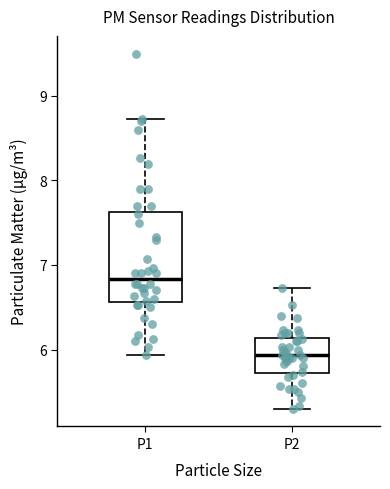

Comparing the boxes themselves (not the whiskers), which one is the tallest?

P1